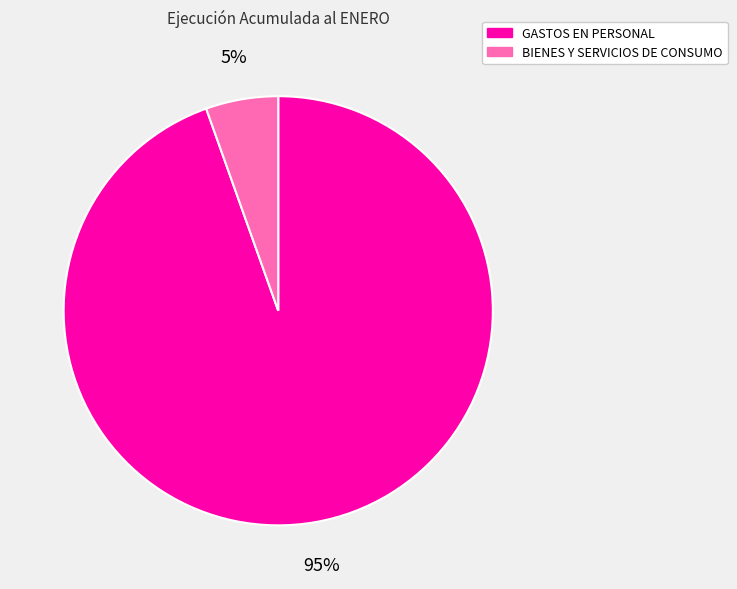

Combined, do BIENES Y SERVICIOS DE CONSUMO and GASTOS EN PERSONAL account for over 50%?

Yes